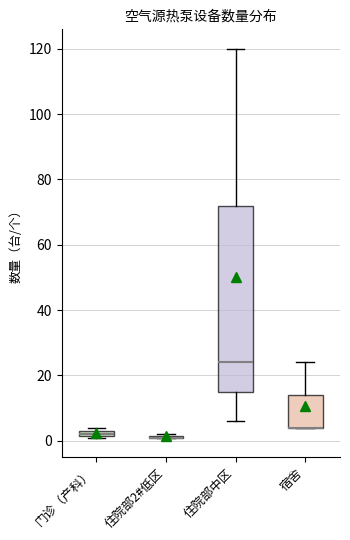

Where does the lower whisker of the box for 住院部中区 end on the y-axis? The values are not printed on the chart, so give them approximately, as read against the axis.

6